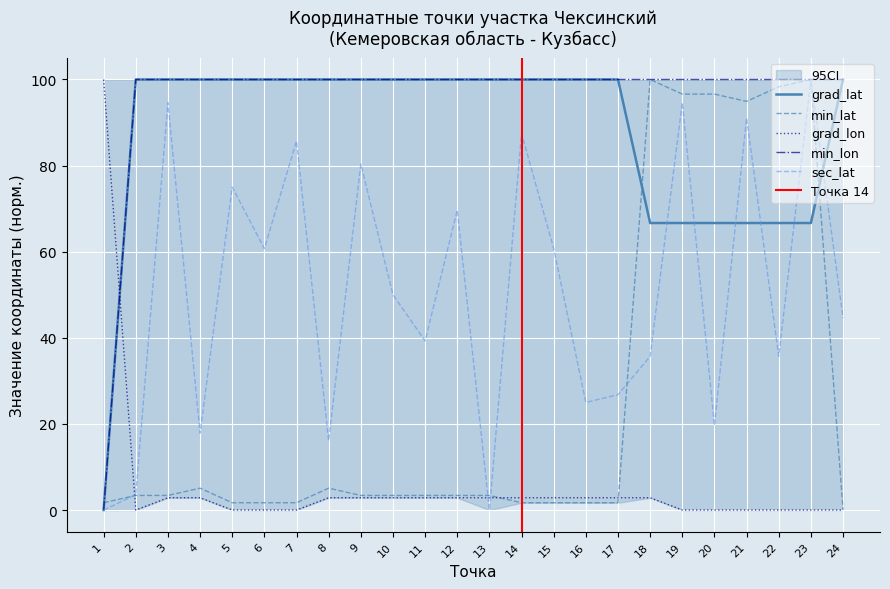

How many positive values does the sec_lat series have?

22